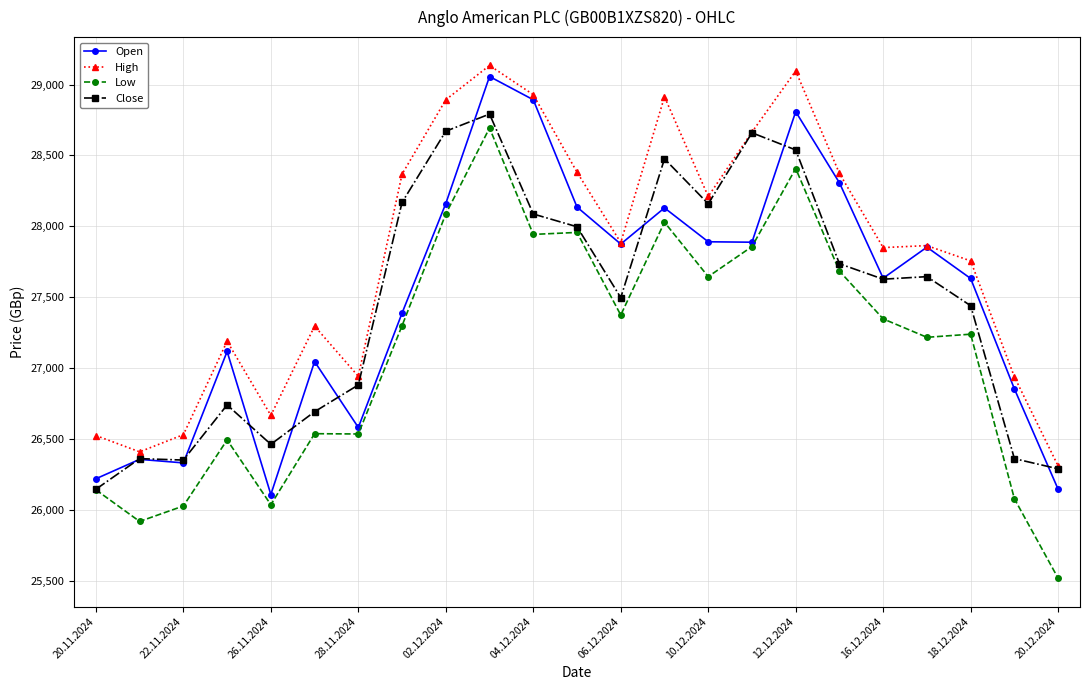

Which series has the largest range (max minus min)?

Low